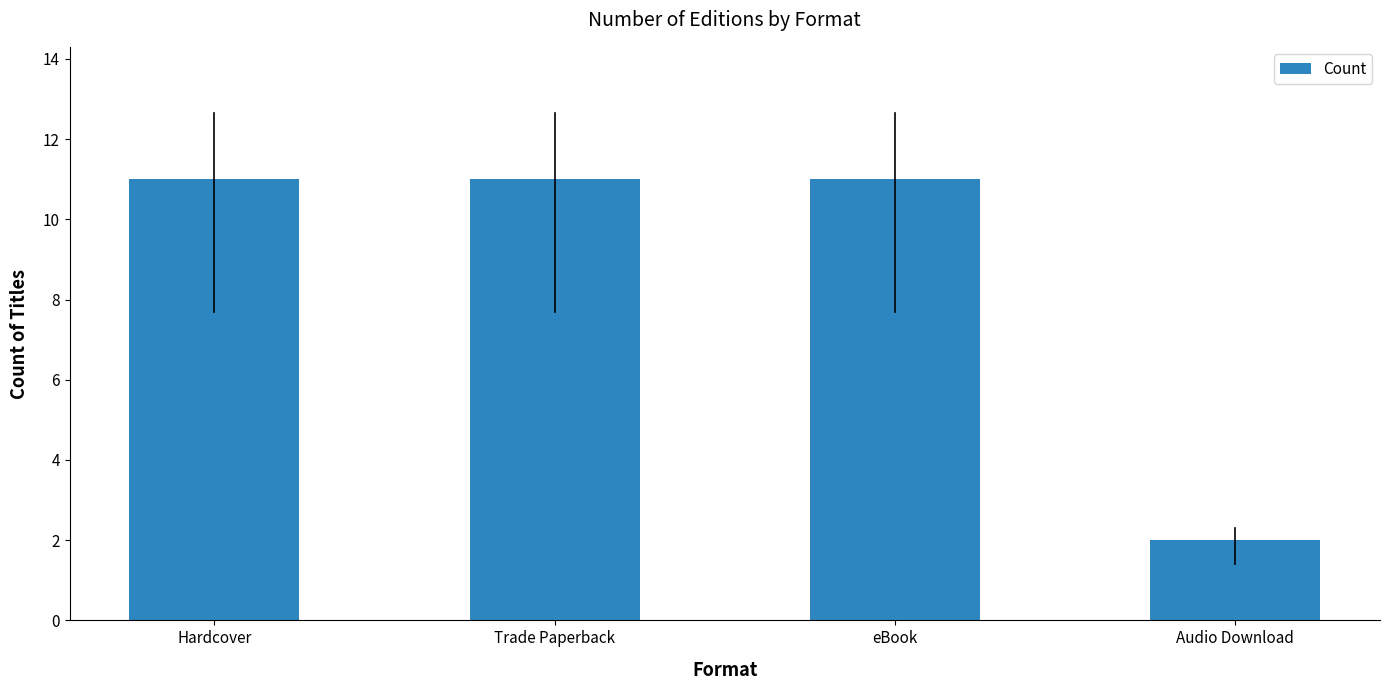

The chart shows a value of 2 at Audio Download. True or false?

True